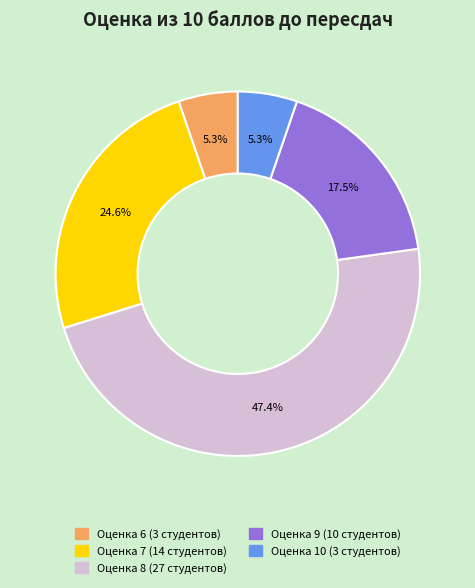

Count the number of slices in the pie.

5